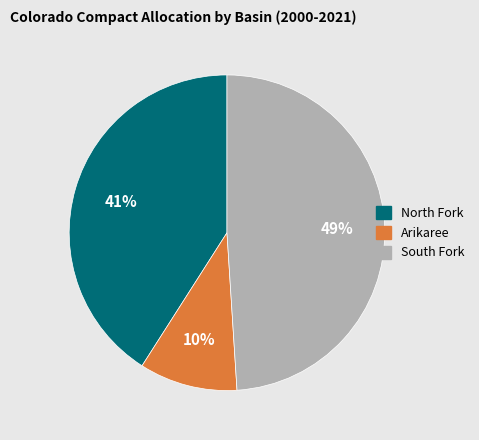

To the nearest percent, what is the average slice percentage?

33%